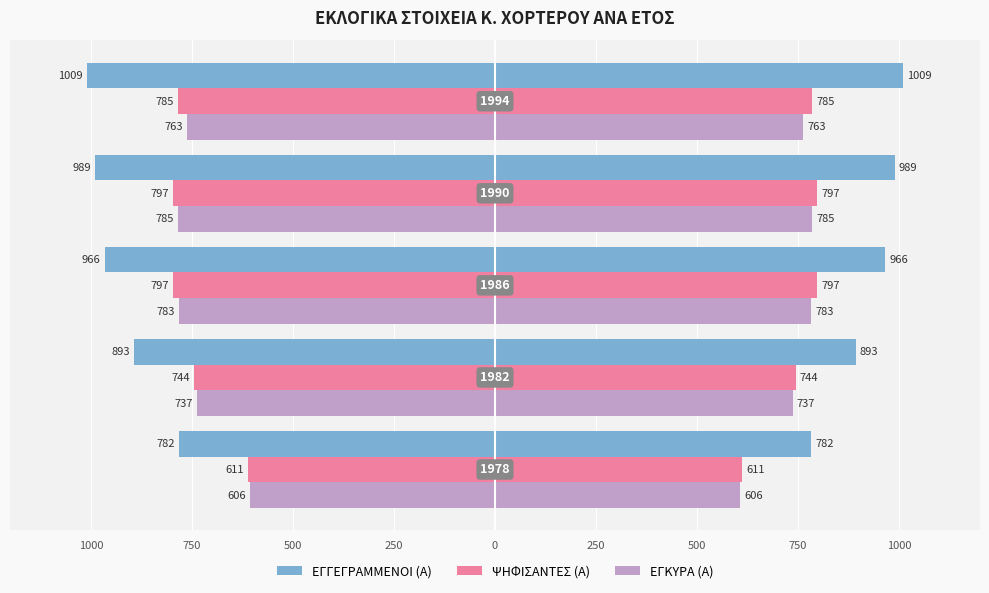

Reading left to right, extract all data points from this chart.

ΕΓΓΕΓΡΑΜΜΕΝΟΙ (Α): 782	893	966	989	1009
ΨΗΦΙΣΑΝΤΕΣ (Α): 611	744	797	797	785
ΕΓΚΥΡΑ (Α): 606	737	783	785	763